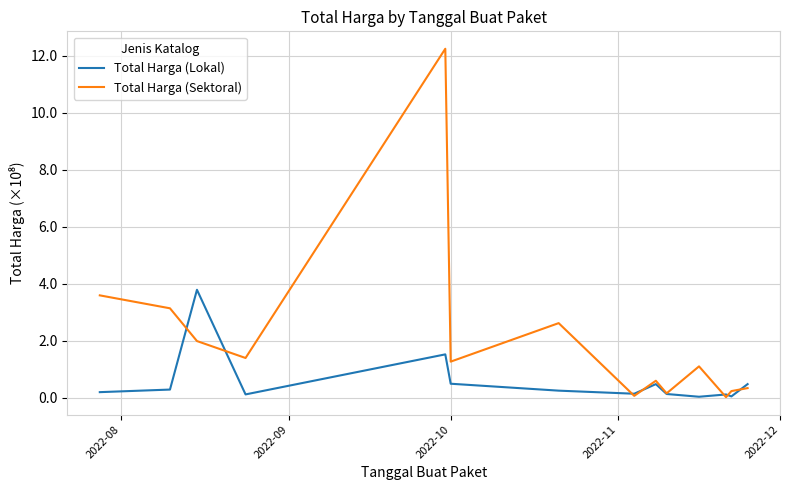

Which series has the largest range (max minus min)?

Total Harga (Sektoral)